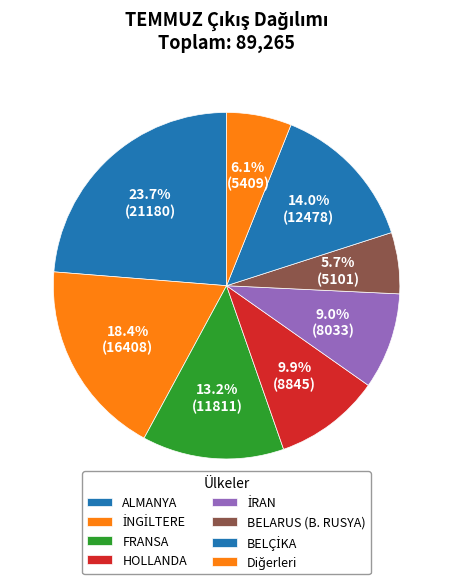

How many segments does this pie chart have?

8